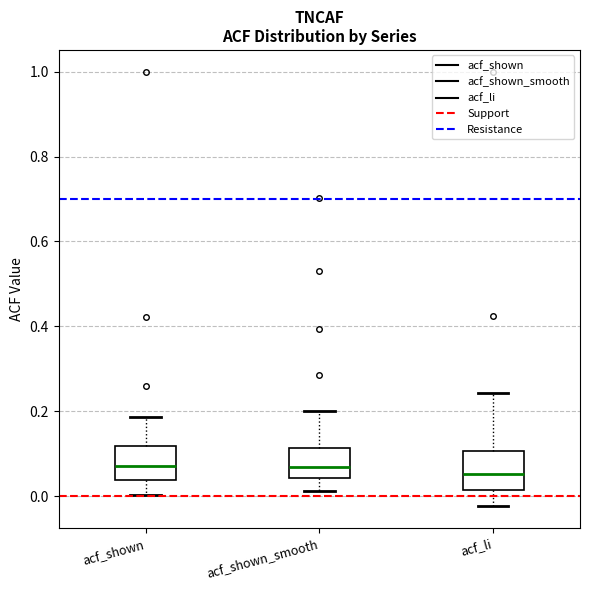

Reading left to right, read every box against the y-axis: the position of its median line, the range the box covers, and the ends of its whiskers. The values are not printed on the chart, so give them approximately, as read against the axis.

acf_shown: median 0.08, box 0.04 to 0.12, whiskers 0.00 to 0.18
acf_shown_smooth: median 0.06, box 0.04 to 0.12, whiskers 0.02 to 0.20
acf_li: median 0.06, box 0.02 to 0.10, whiskers -0.02 to 0.24